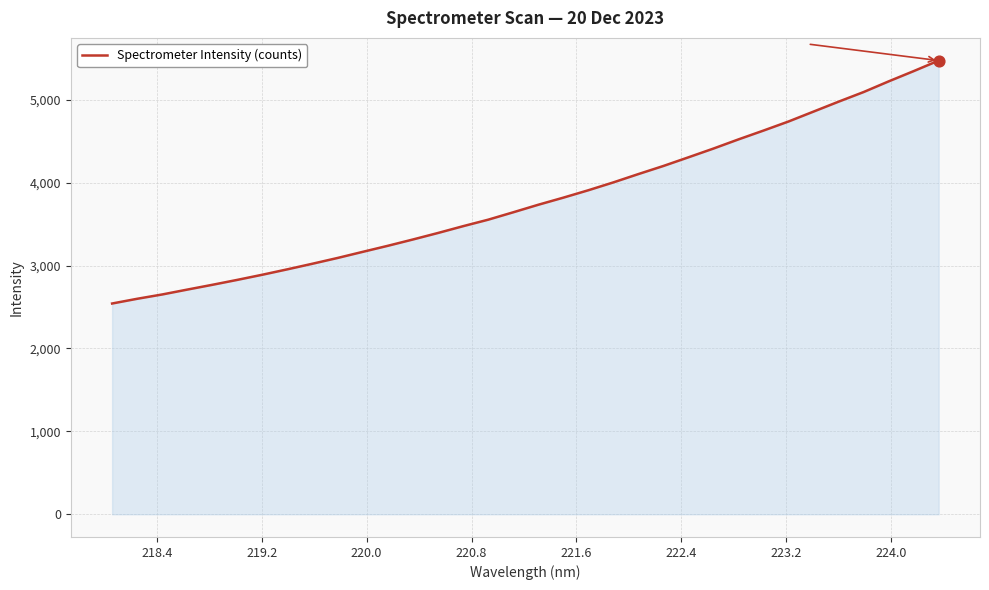

What is the greatest value displayed?

5471.6